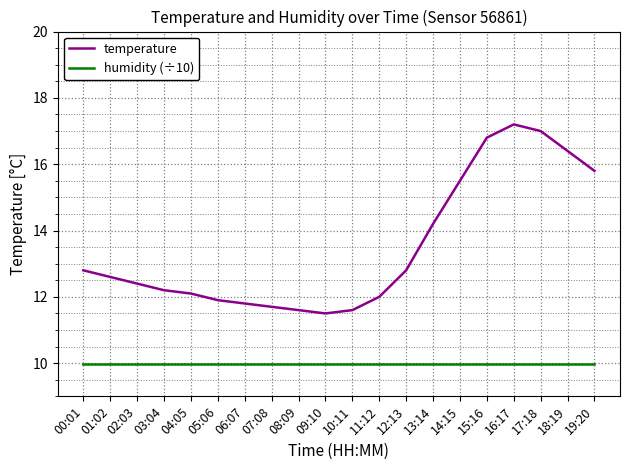

What is the lowest value of the temperature series?

11.5